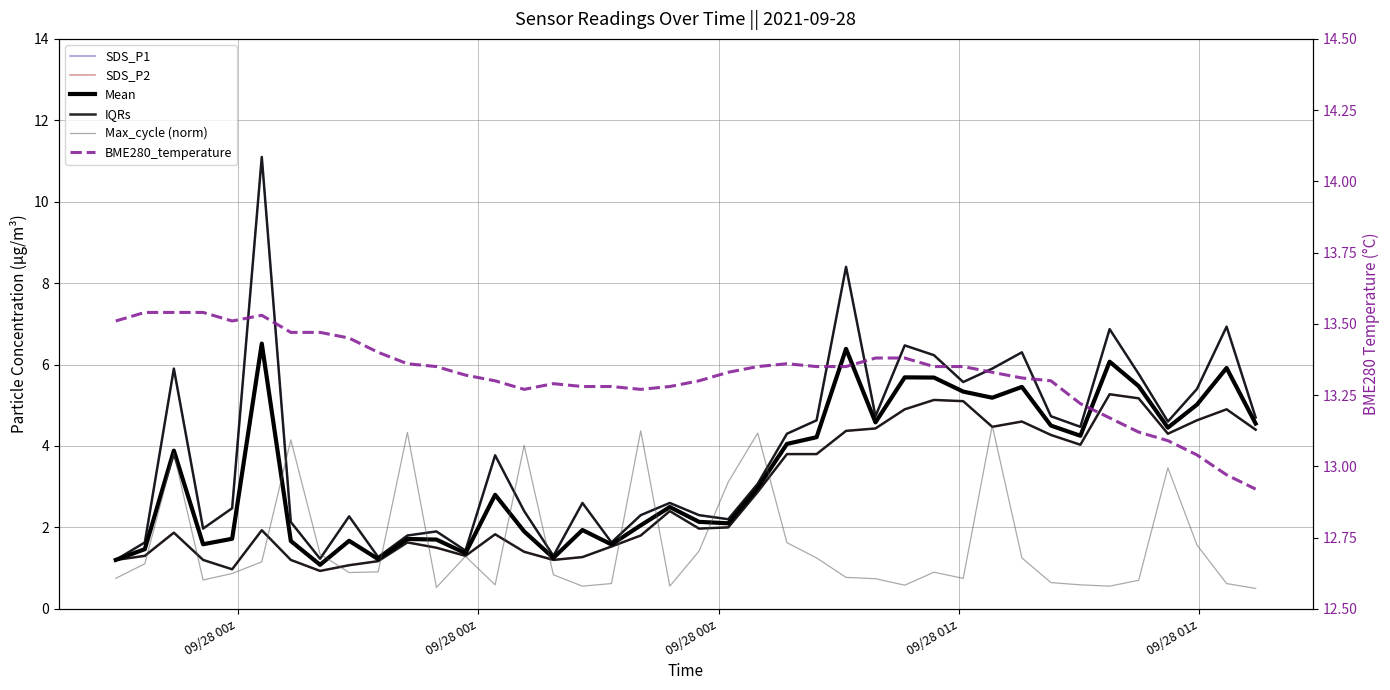

True or false: Max_cycle (norm) and BME280_temperature intersect in this chart.

False